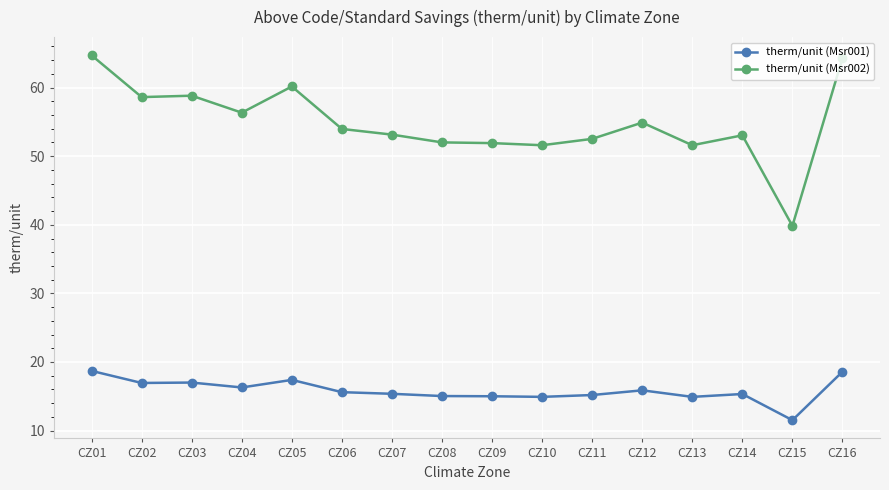

What is the difference between the maximum and second lowest values in the therm/unit (Msr002) series?

13.1